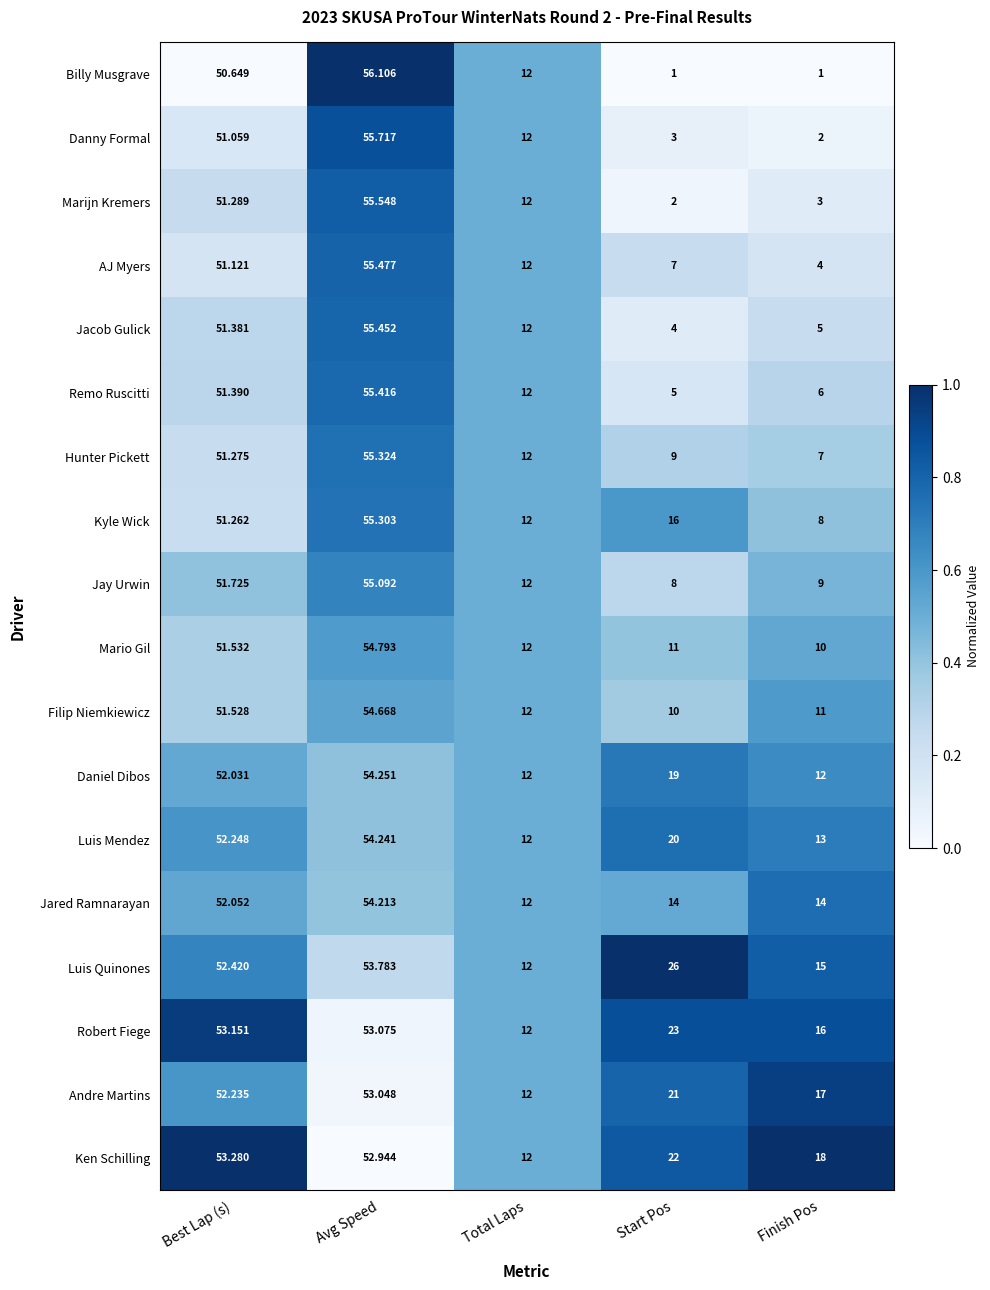

Which category has the highest value across all series?

Avg Speed